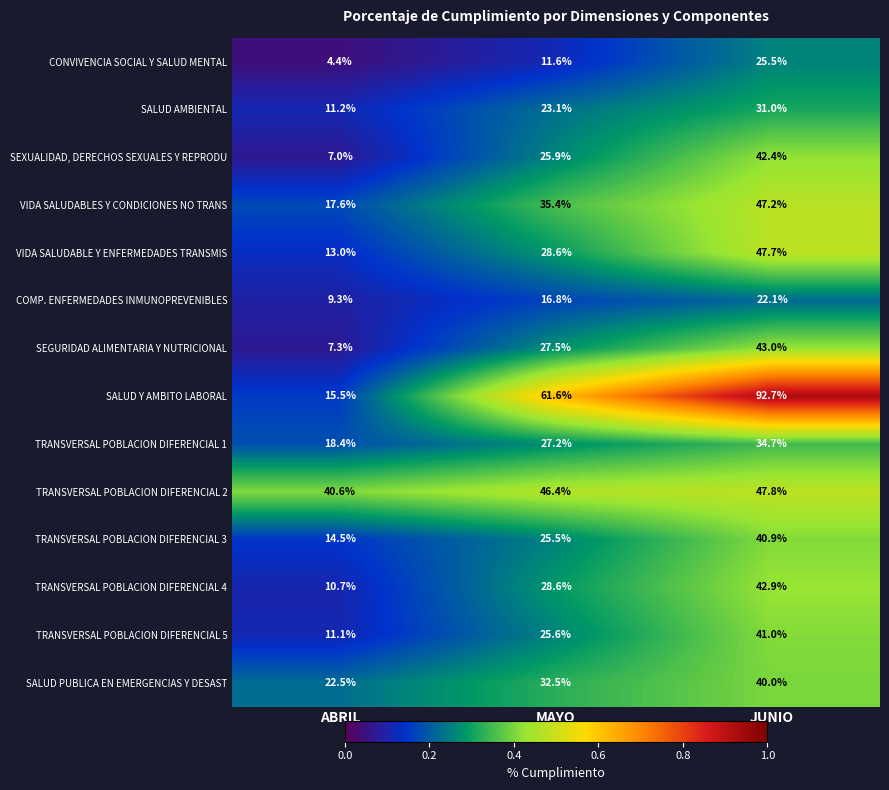

How many data points does each series have?

3